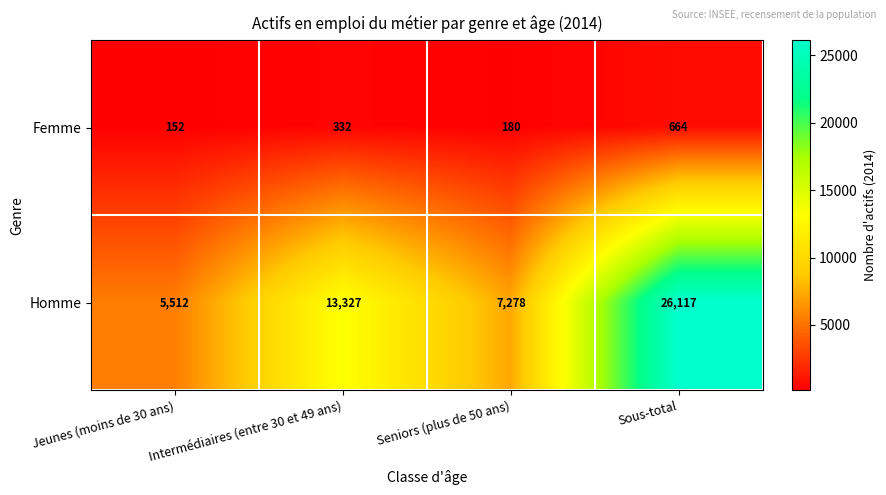

What is the minimum value shown in the chart?

152